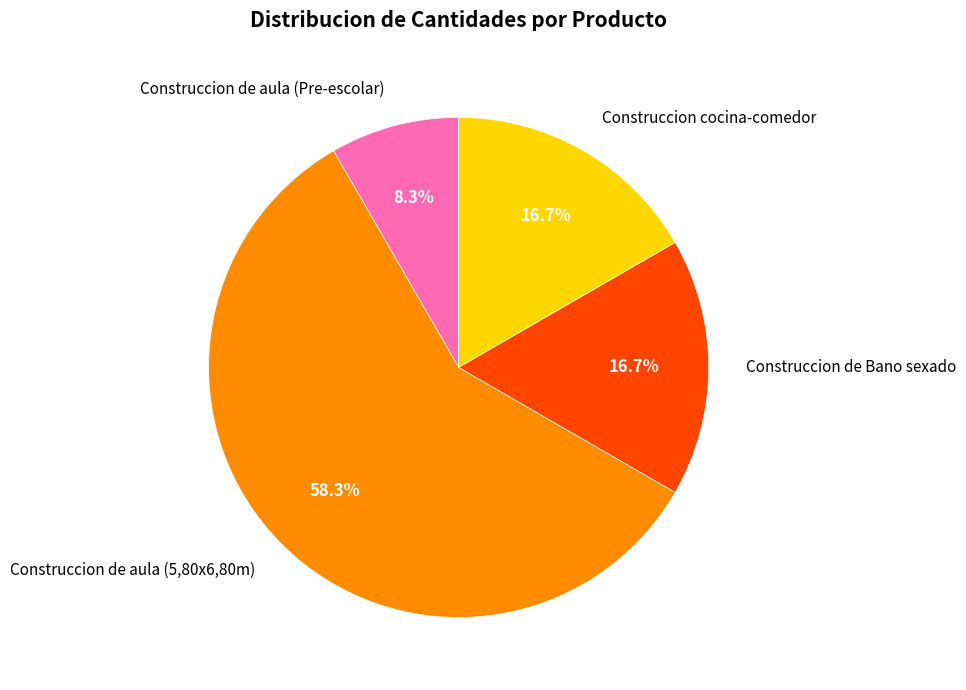

Is there any slice that represents more than half of the pie?

Yes